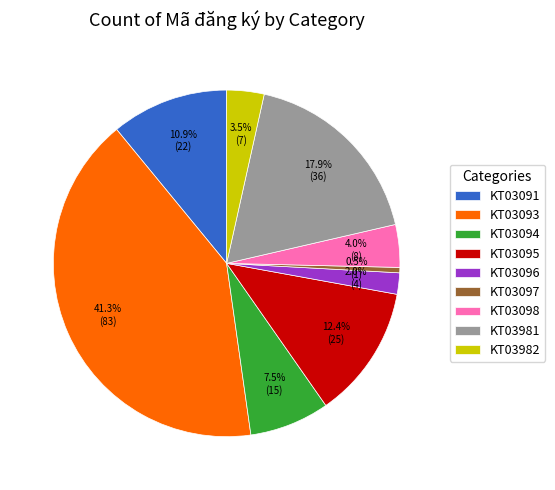

To the nearest percent, what is the average slice percentage?

11%